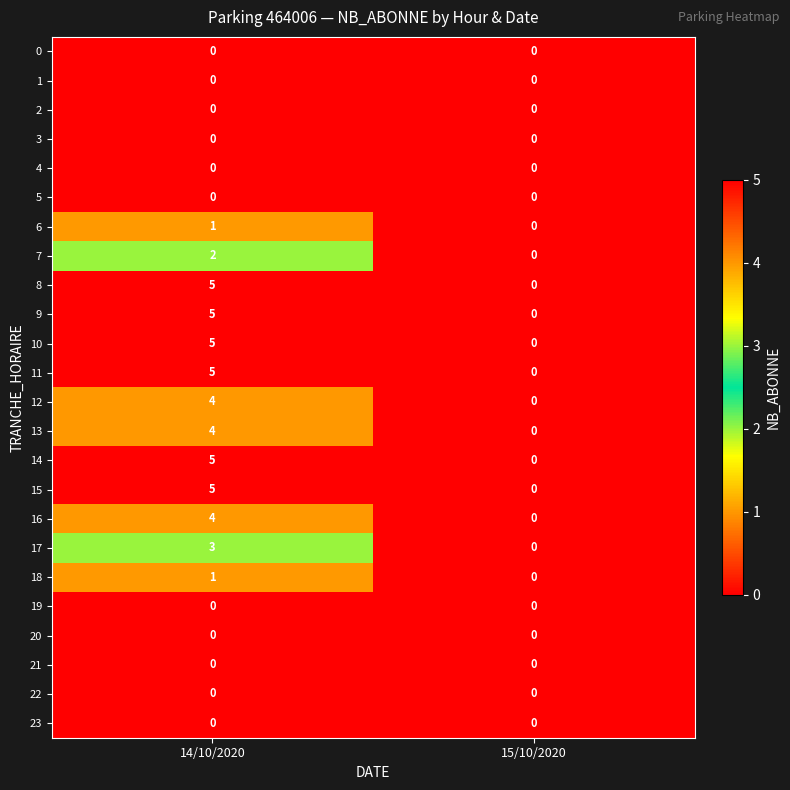

Rank the categories by 16 value from highest to lowest.

14/10/2020, 15/10/2020